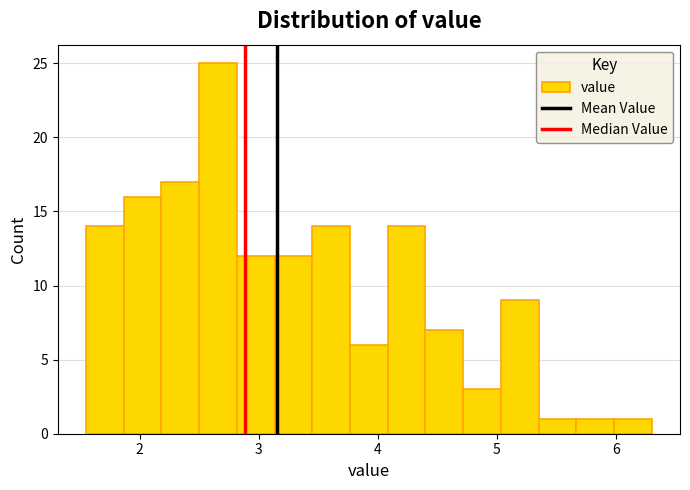

Around what value on the x-axis is the tallest bar? Give the approximate position of its centre, as read against the axis.

2.7